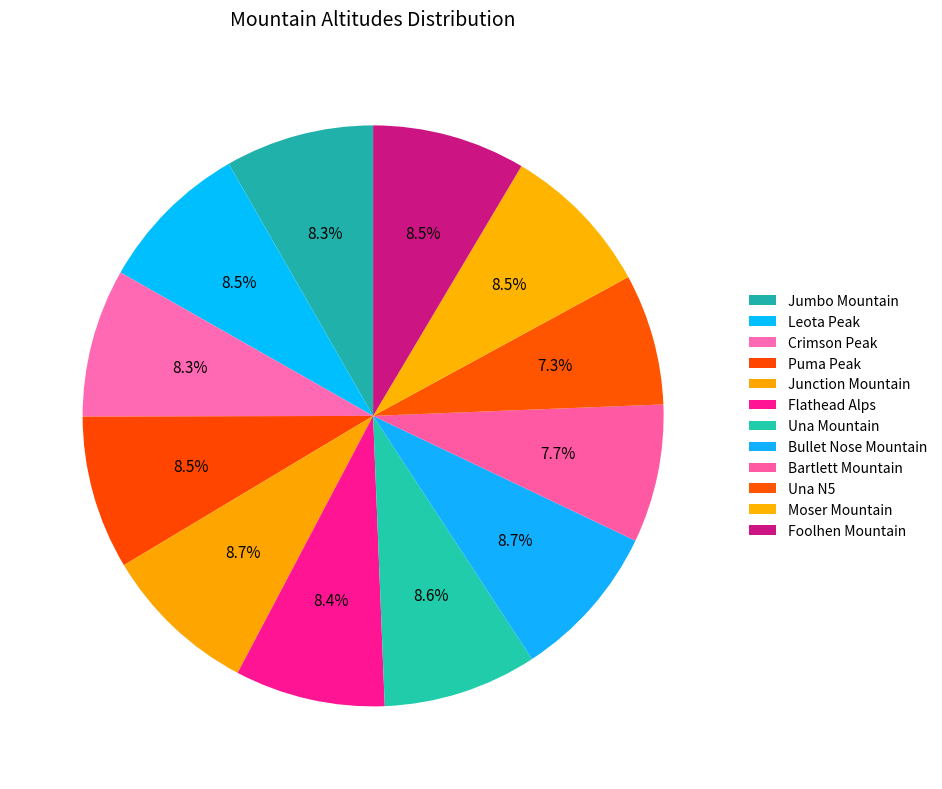

How many slices are in this pie chart?

12